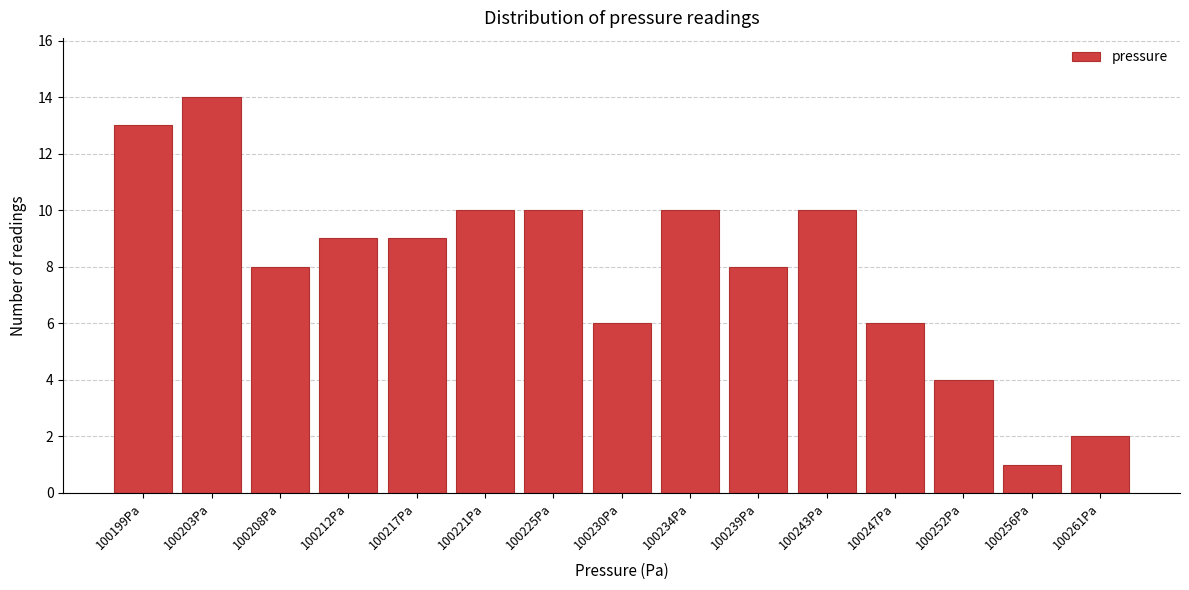

Reading right to left, list all the values displayed in this chart.

100261Pa=2	100256Pa=1	100252Pa=4	100247Pa=6	100243Pa=10	100239Pa=8	100234Pa=10	100230Pa=6	100225Pa=10	100221Pa=10	100217Pa=9	100212Pa=9	100208Pa=8	100203Pa=14	100199Pa=13